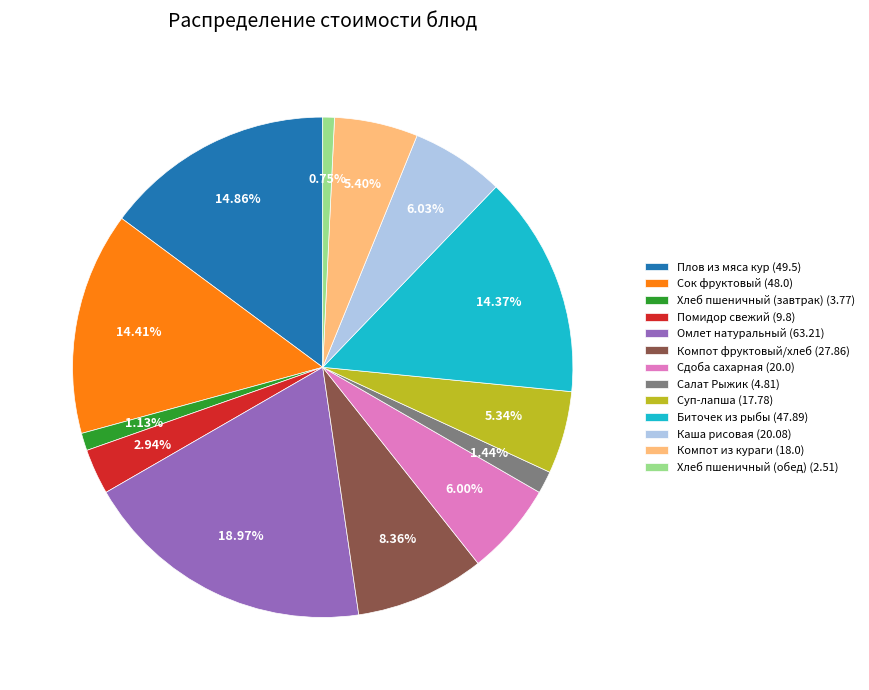

Does any single category account for the majority?

No